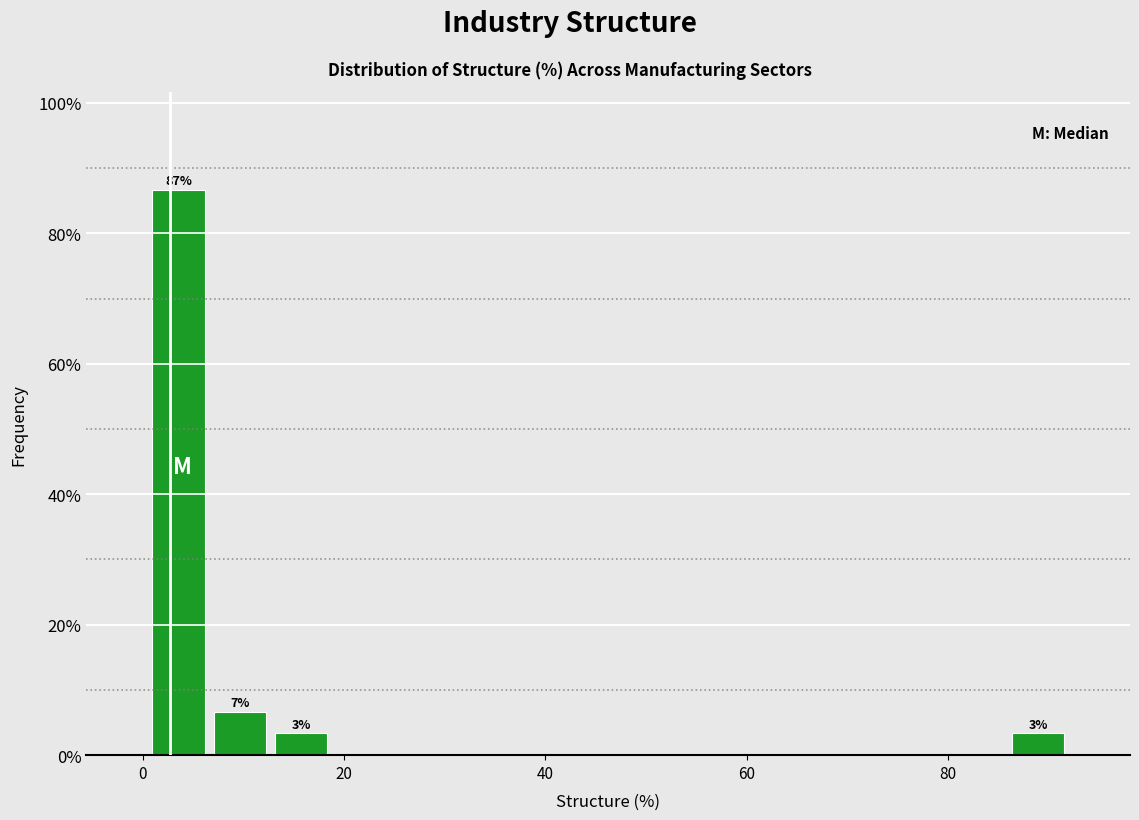

Read against the x-axis, roughly where is the centre of the tallest bar?

4